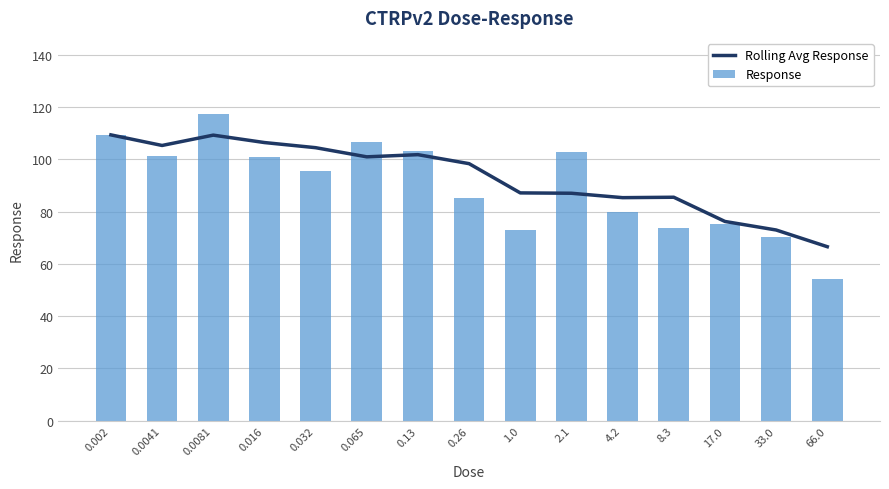

At which category is the sum across all series the highest?

0.0081